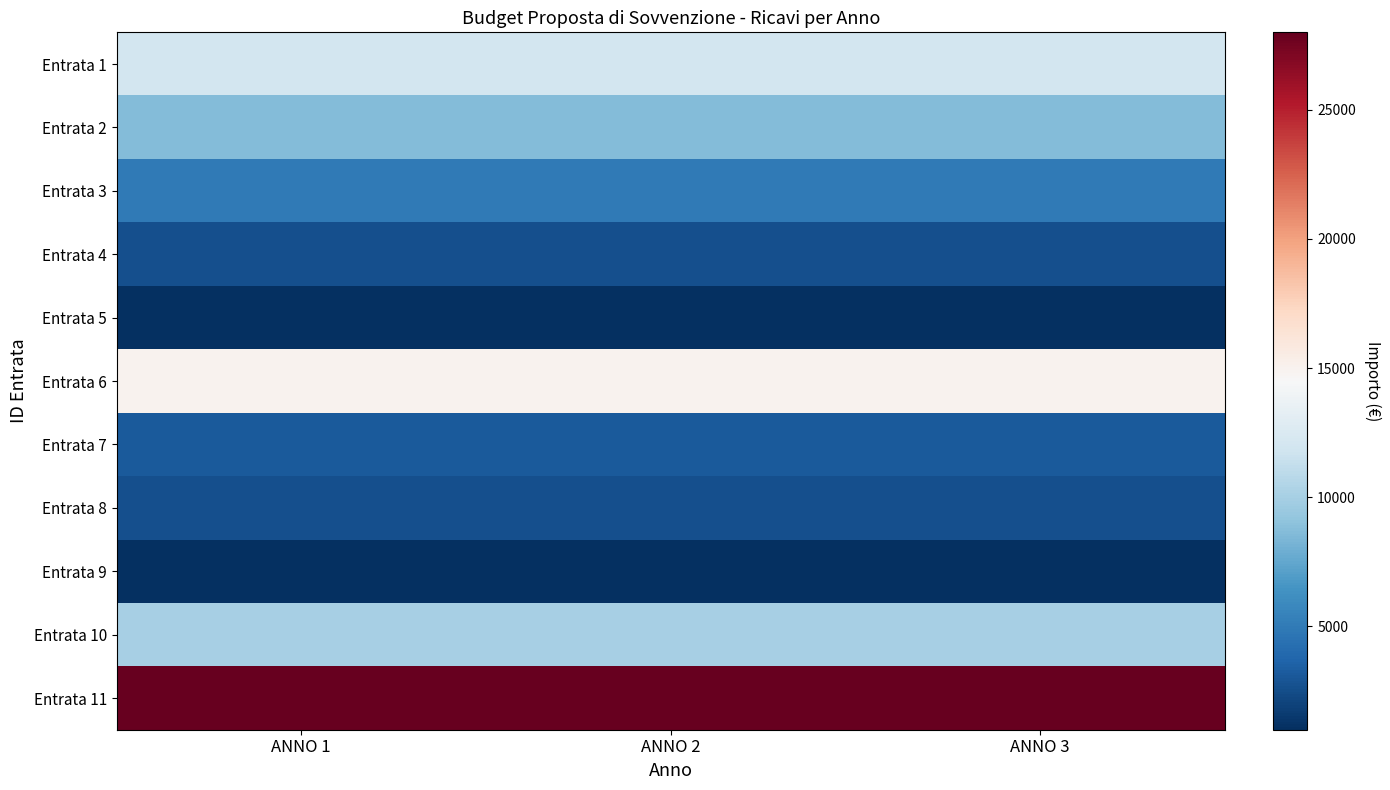

At how many categories does at least one series exceed 19654?

3